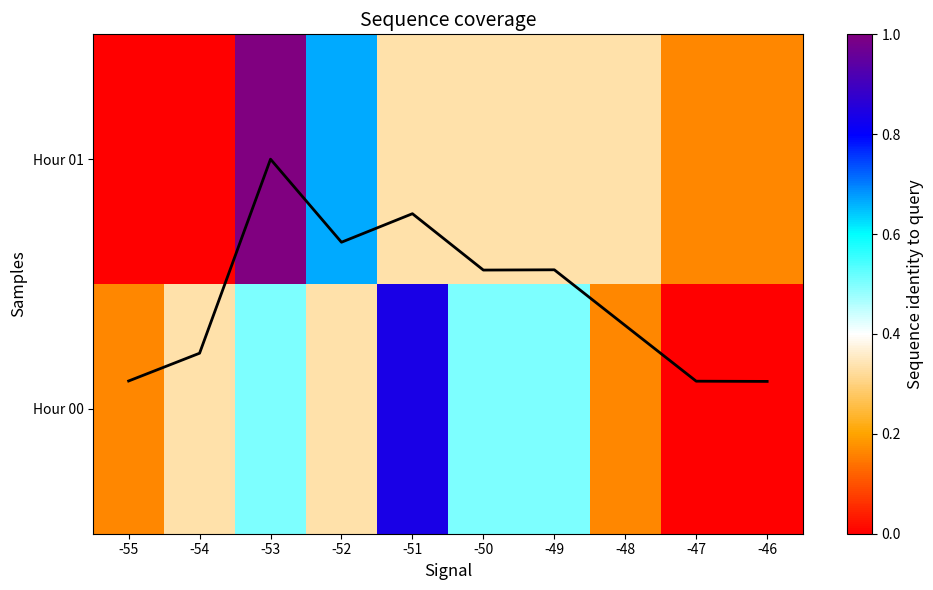

What is the sum of all Coverage values?

4.5